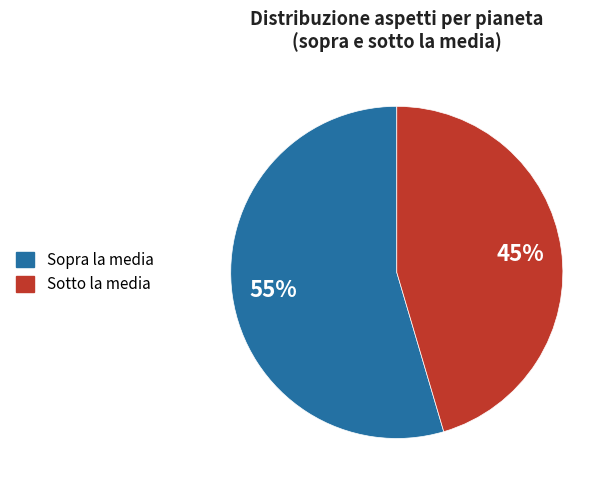

Is there any slice that represents more than half of the pie?

Yes